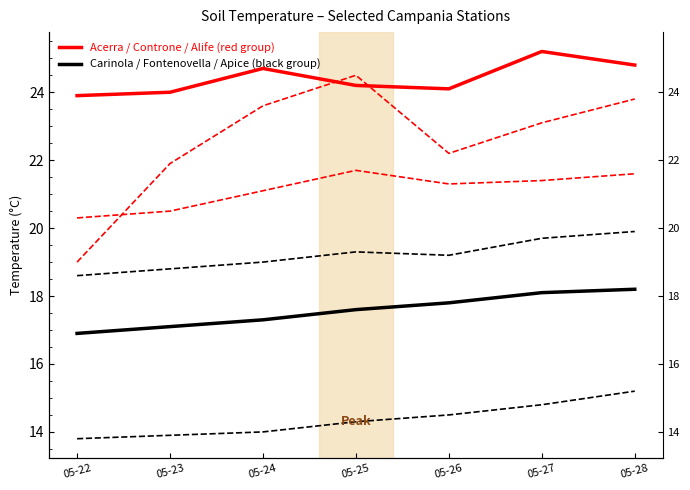

Reading left to right, list all the values displayed in this chart.

Acerra / Controne / Alife group: 23.9	24.0	24.7	24.2	24.1	25.2	24.8
Carinola / Fontenovella / Apice group: 16.9	17.1	17.3	17.6	17.8	18.1	18.2